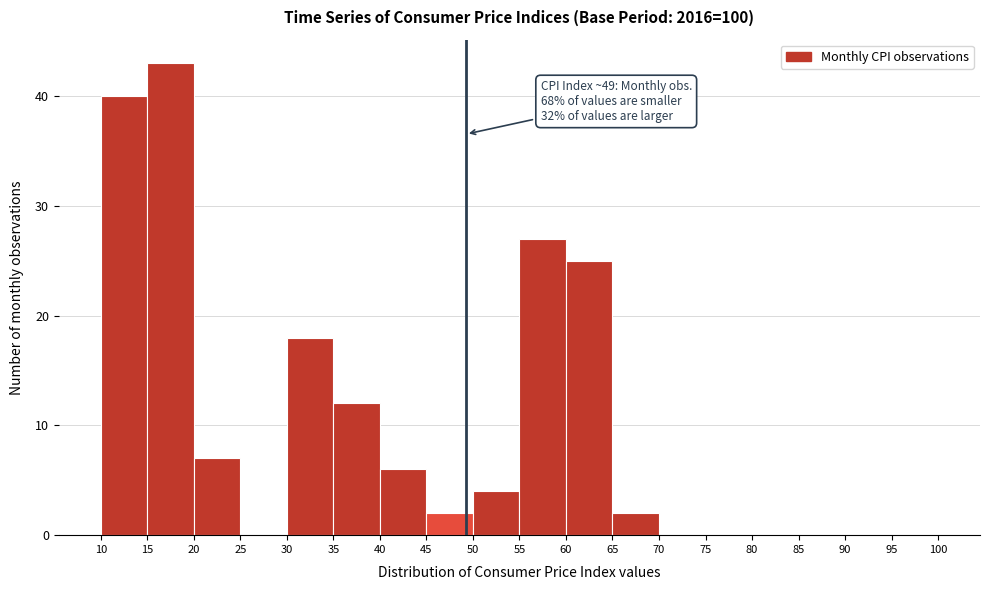

Which range on the x-axis has the tallest bar?

15 to 20